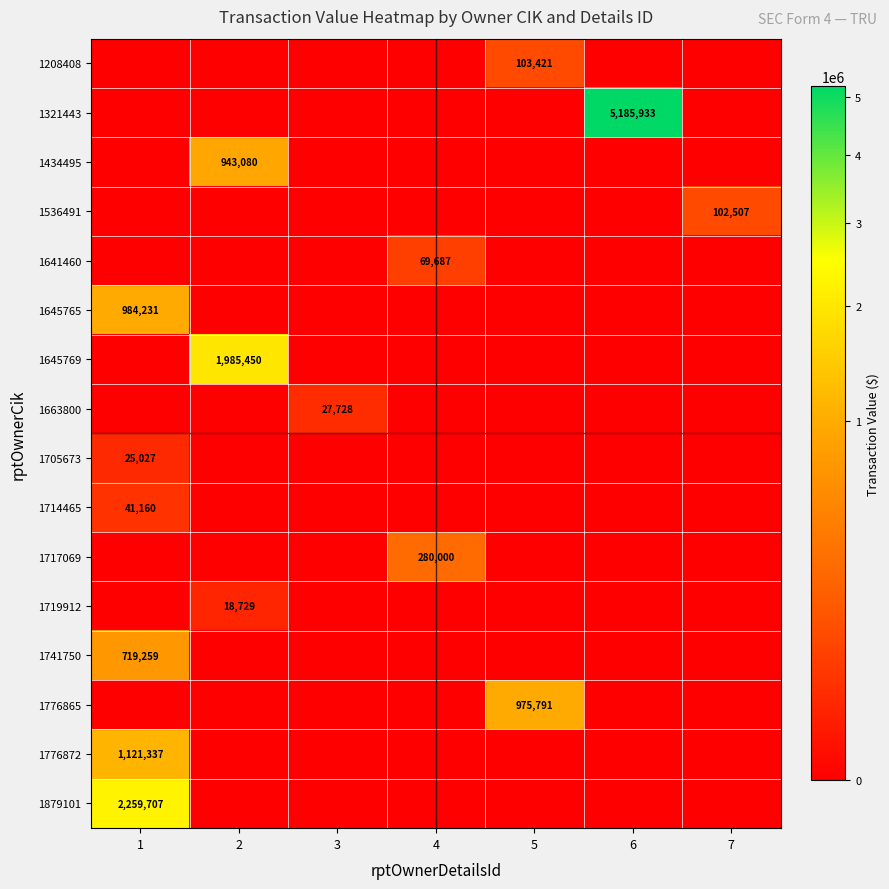

How many data points does each series have?

7